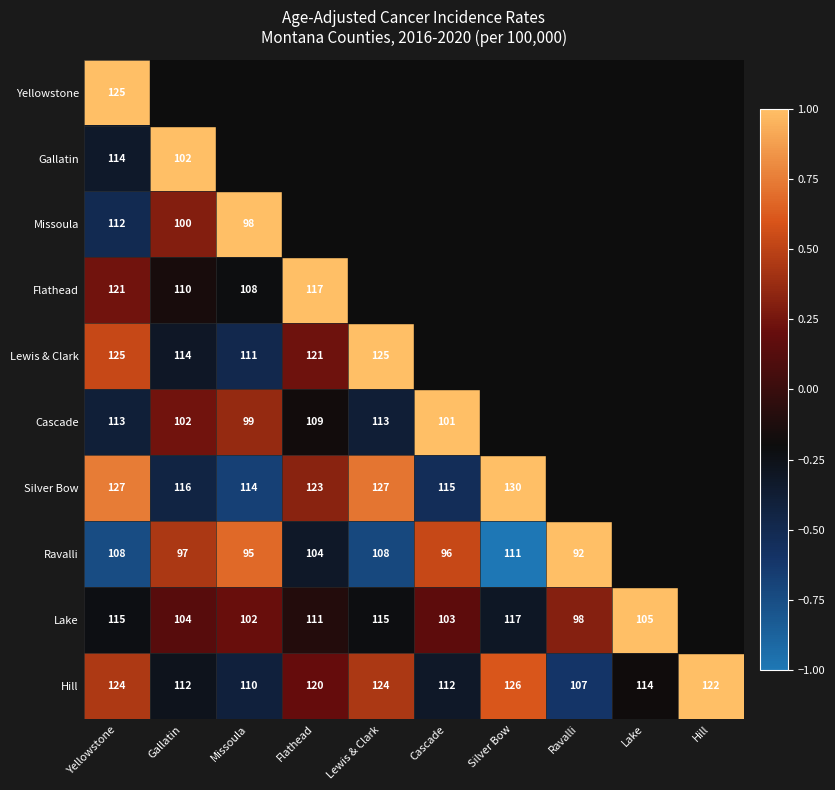

Is it true that Silver Bow equals 152 at Missoula?

False